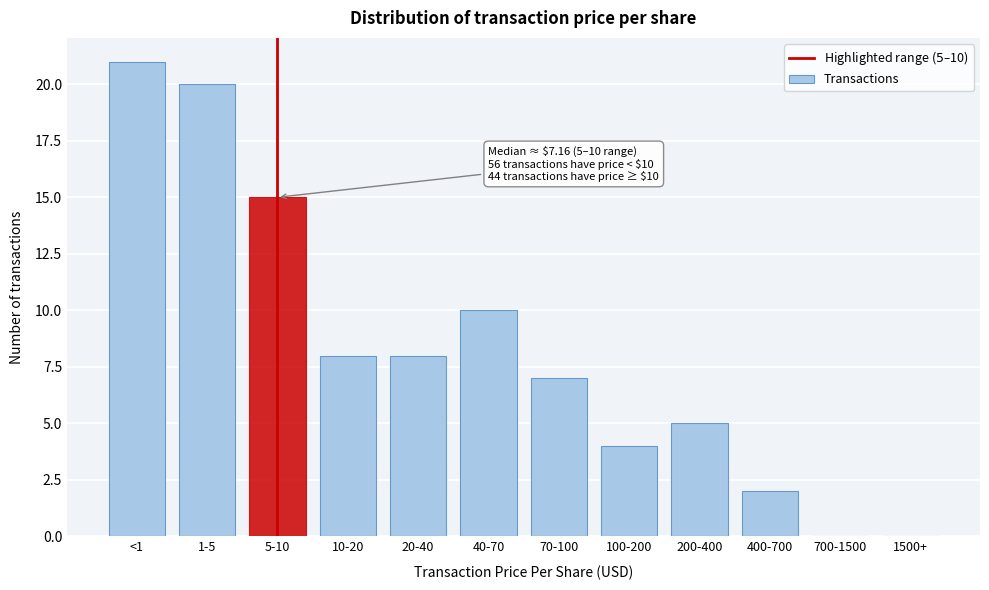

Reading left to right, list all the values displayed in this chart.

<1=21	1-5=20	5-10=15	10-20=8	20-40=8	40-70=10	70-100=7	100-200=4	200-400=5	400-700=2	700-1500=0	1500+=0